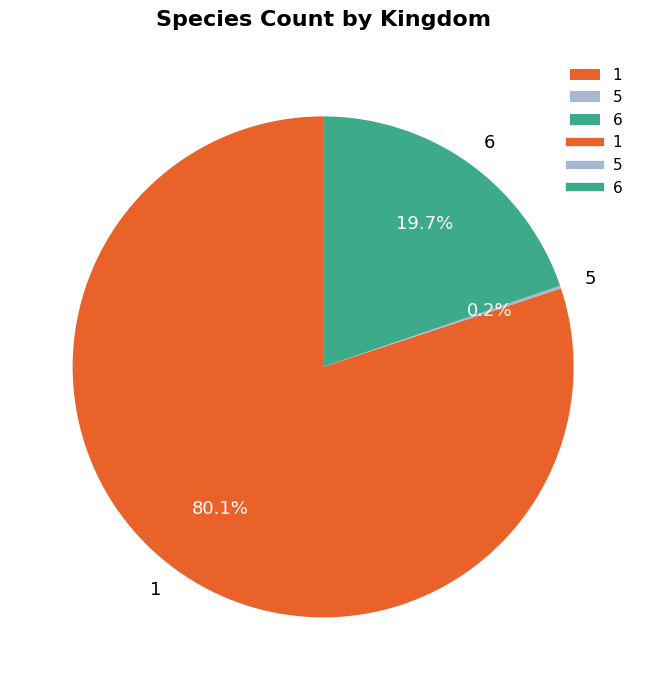

Is there any slice that represents more than half of the pie?

Yes